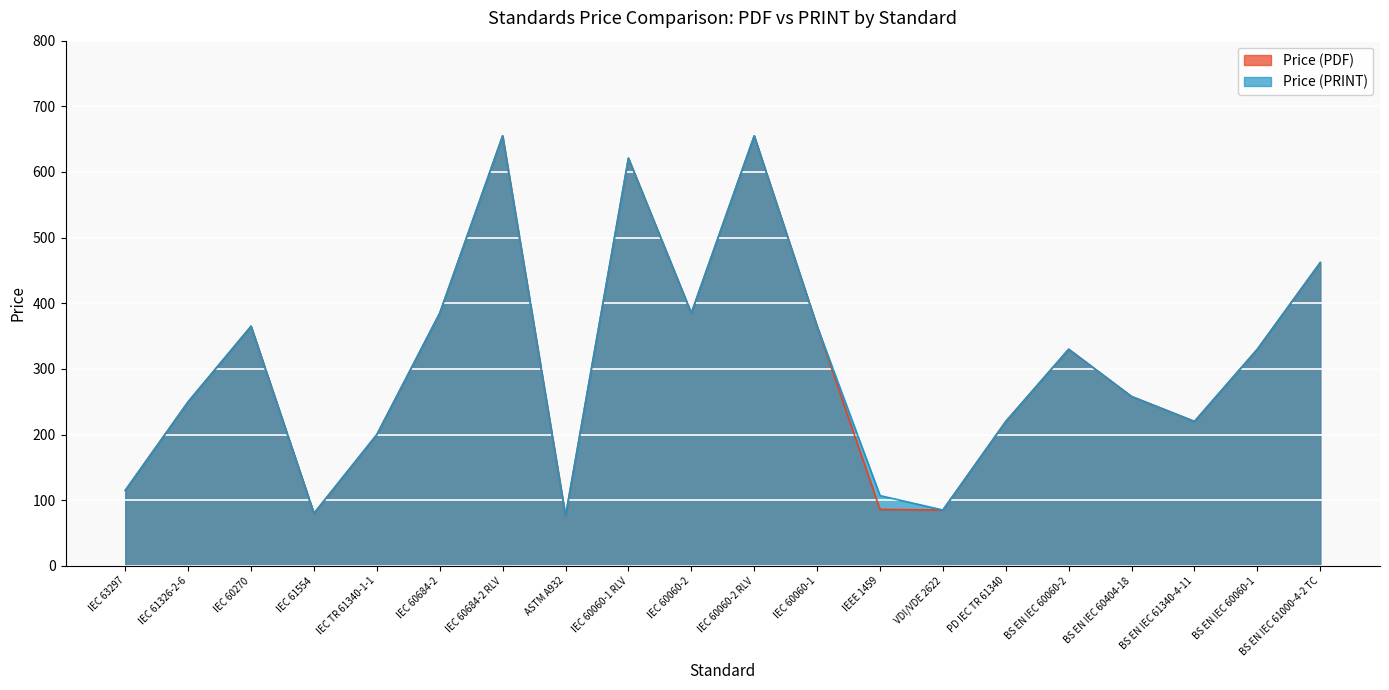

The value of Price (PRINT) at IEC 63297 is 53.9. True or false?

False